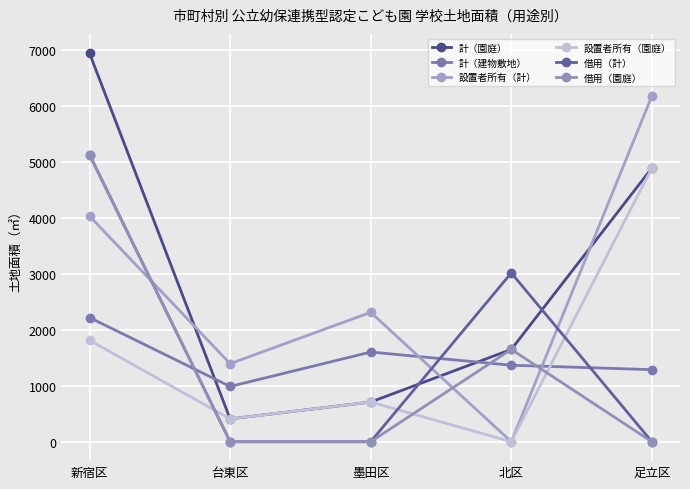

Rank the series at 墨田区 from highest to lowest value.

設置者所有（計）, 計（建物敷地）, 計（園庭）, 設置者所有（園庭）, 借用（計）, 借用（園庭）